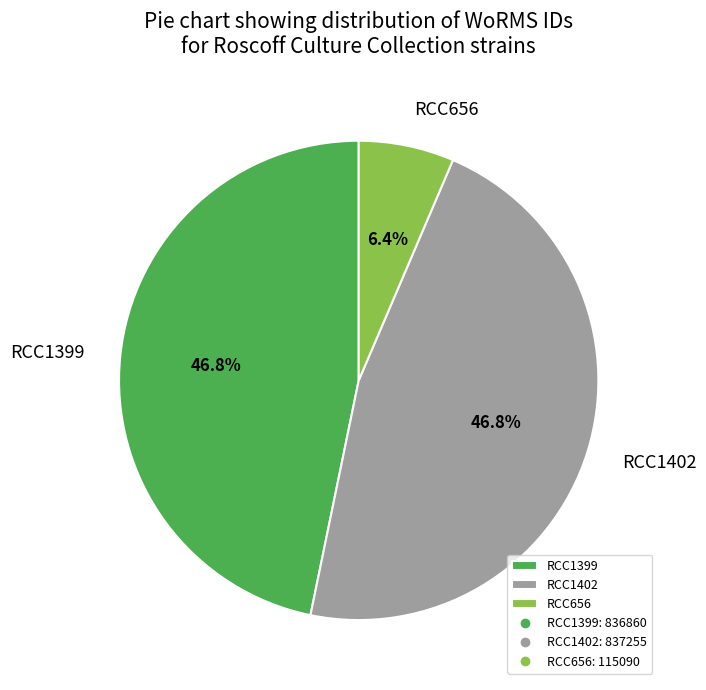

To the nearest percent, what is the average slice percentage?

33%